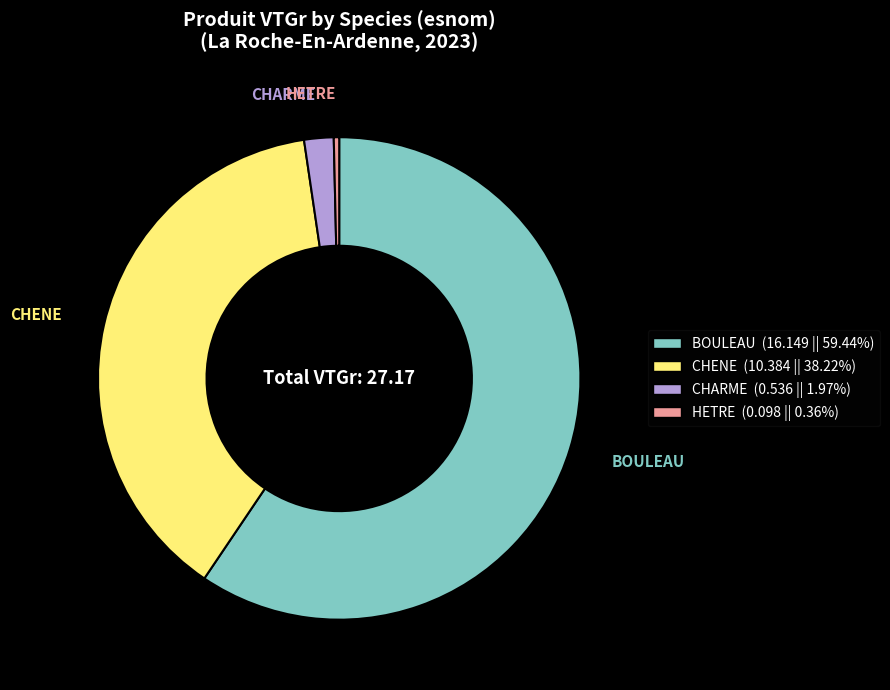

True or false: CHENE accounts for 30% of the total.

False